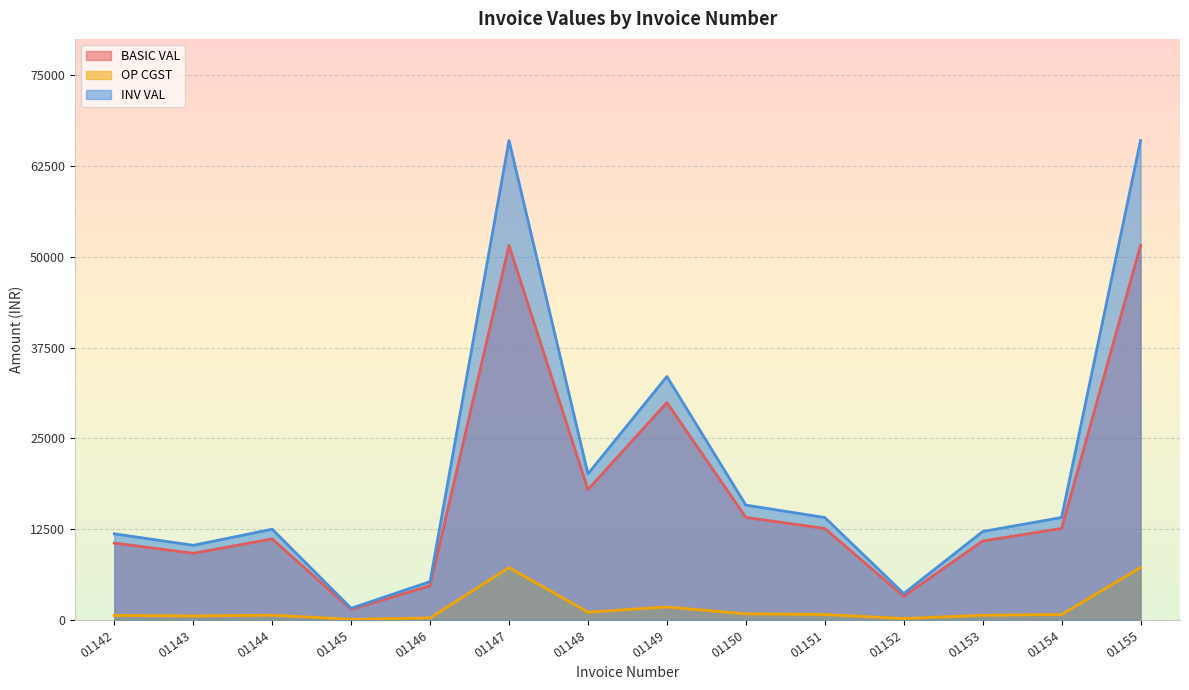

Reading left to right, extract all data points from this chart.

BASIC VAL: 10593.8	9181.2	11160.0	1440.0	4715.3	51572.0	17958.0	29930.0	14125.0	12600.0	3248.8	10876.2	12600.0	51572.0
OP CGST: 635.6	550.9	669.6	86.4	282.9	7220.1	1077.5	1795.8	847.5	756.0	194.9	652.6	756.0	7220.1
INV VAL: 11865.0	10283.0	12499.2	1612.8	5281.1	66012.2	20113.0	33521.6	15820.0	14112.0	3638.6	12181.4	14112.0	66012.2